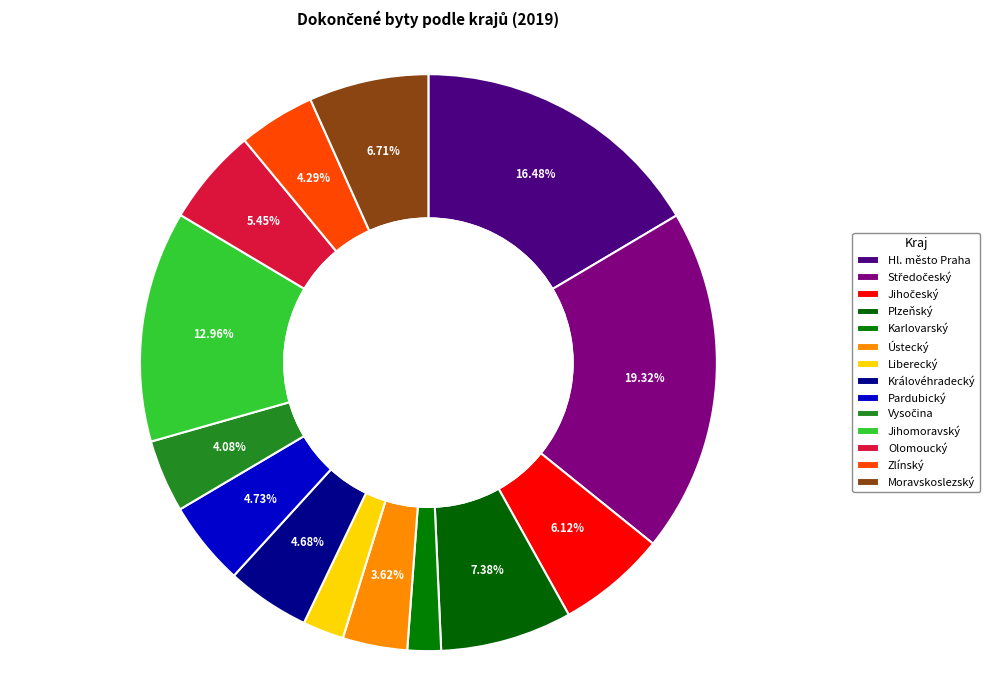

Which has a higher value, Středočeský or Moravskoslezský?

Středočeský